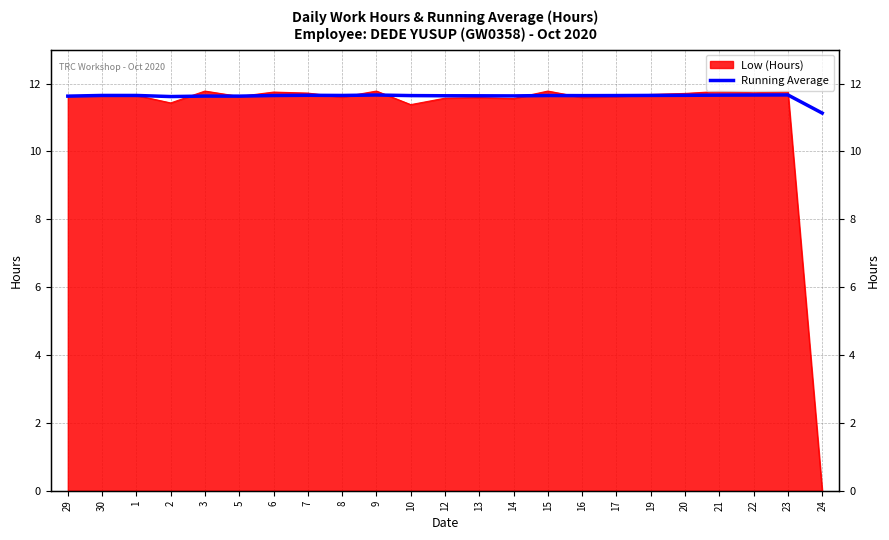

Is it true that the value at 9 is 6.0?

False